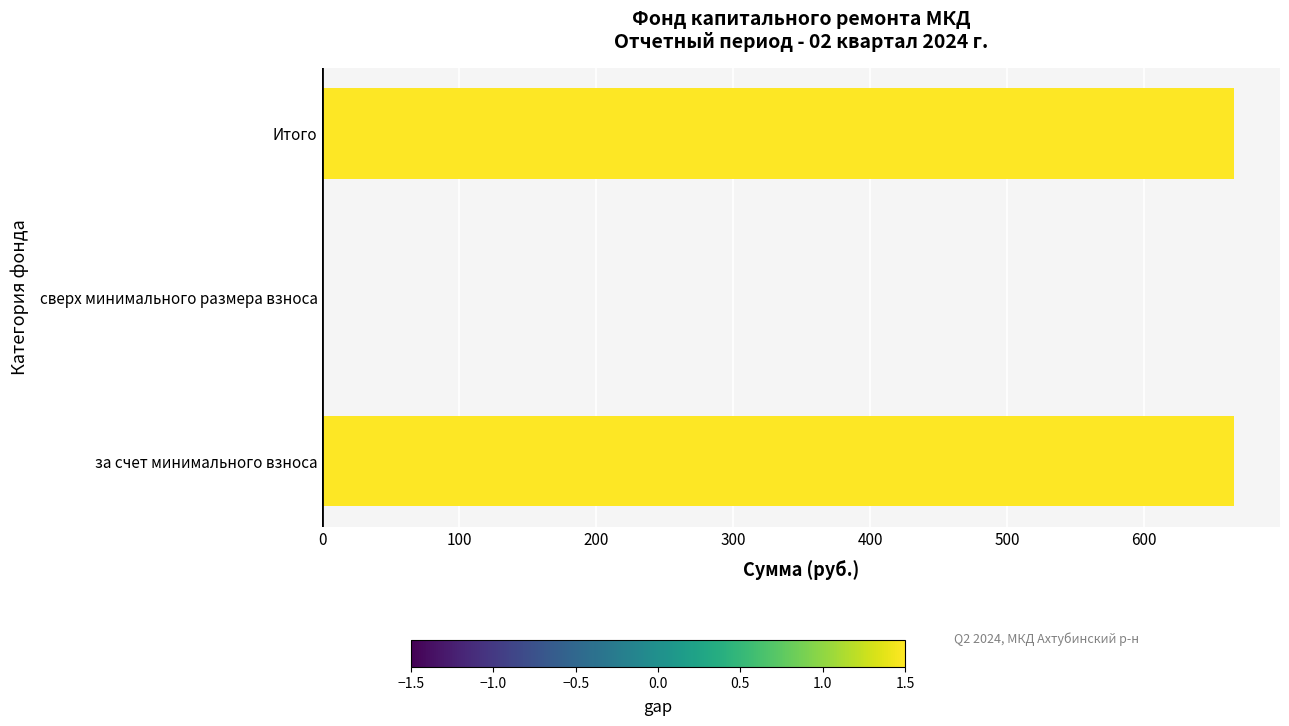

What is the sum of all values?

1332.2